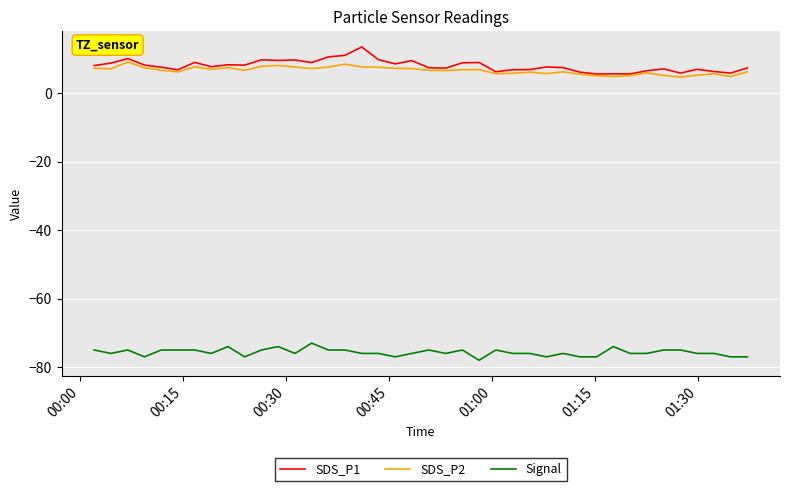

Which series has the largest range (max minus min)?

SDS_P1